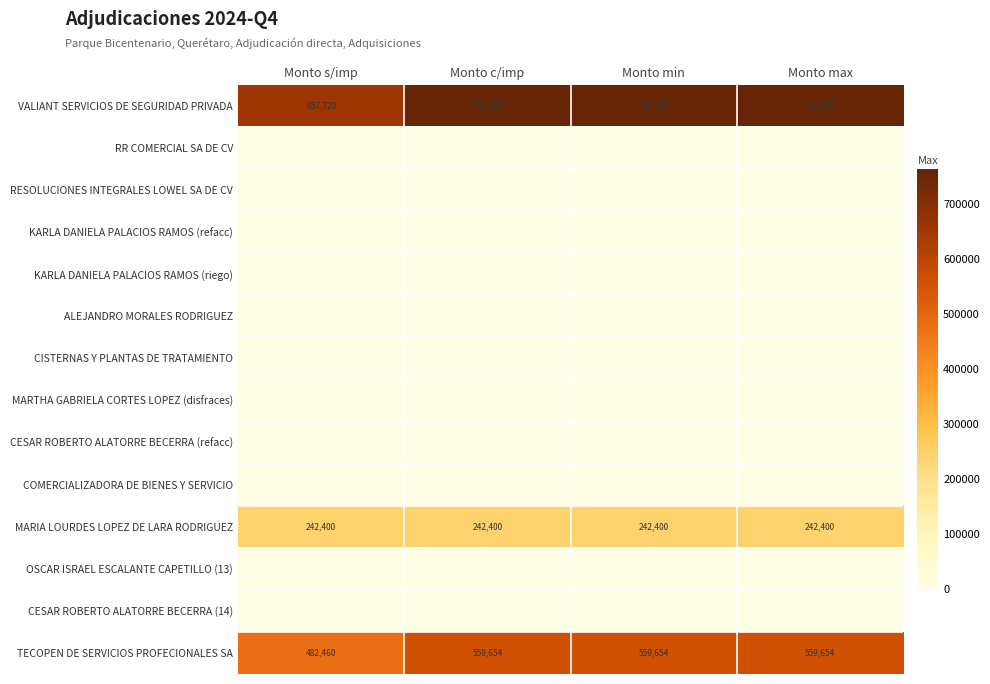

Read the MARIA LOURDES LOPEZ DE LARA RODRIGUEZ value at Monto c/imp.

242400